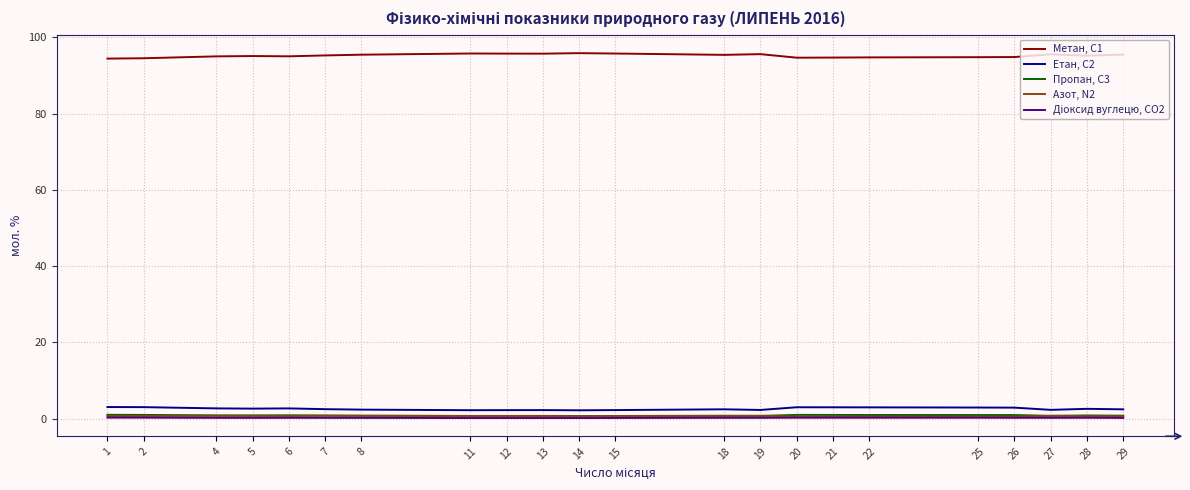

What is the maximum value shown in the chart?

95.9